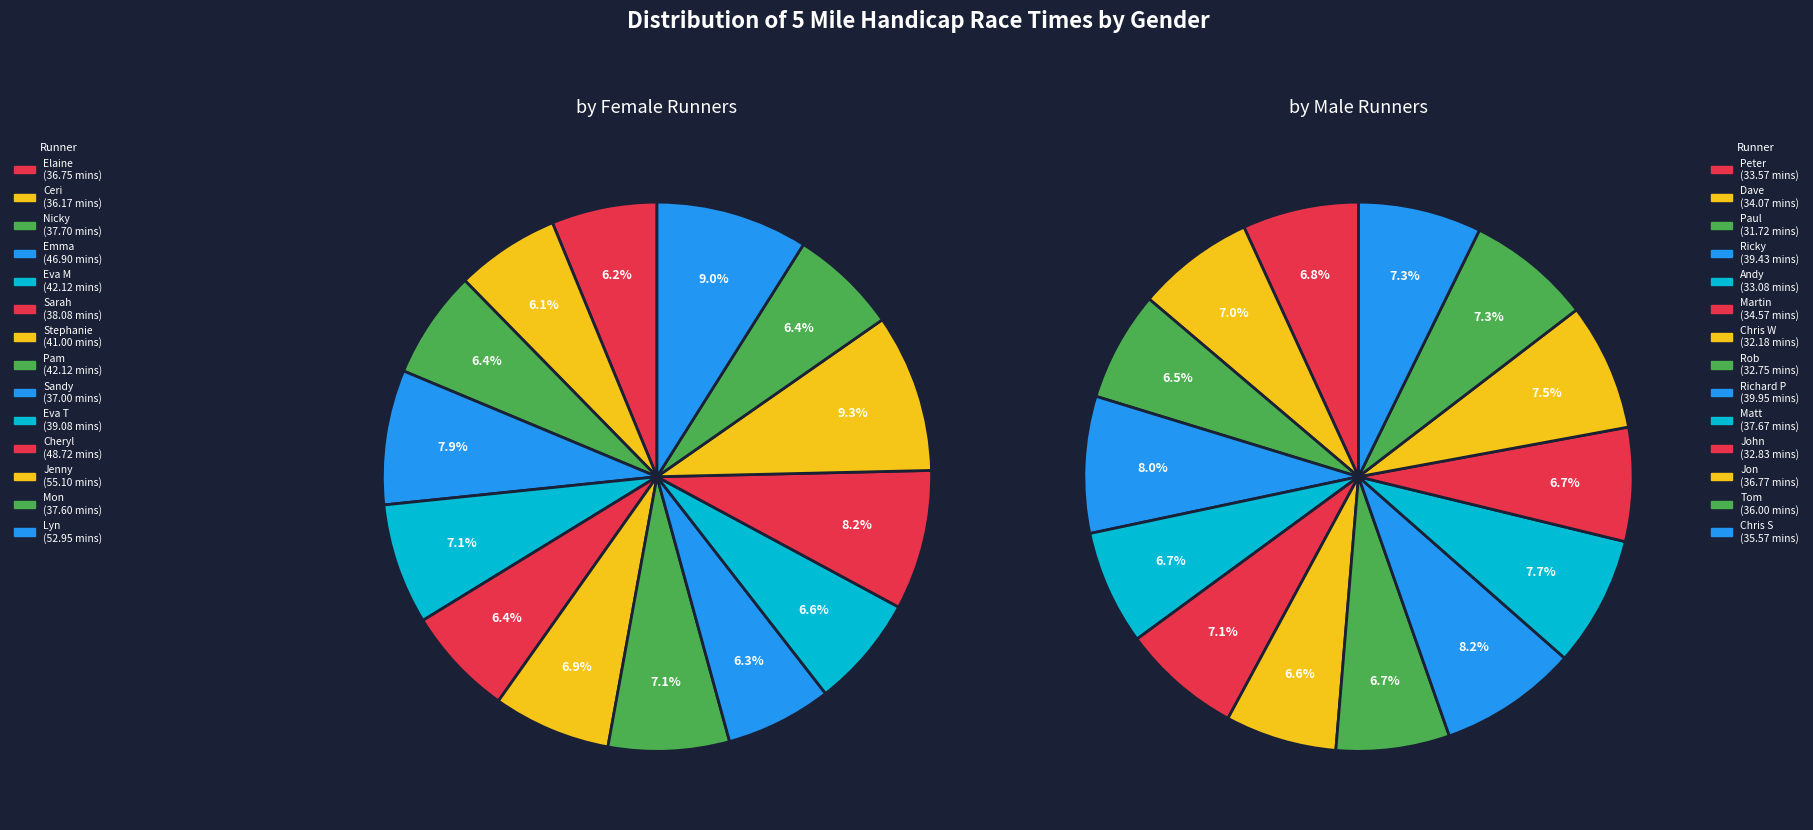

To the nearest percent, what percentage of the pie is 9?

7%